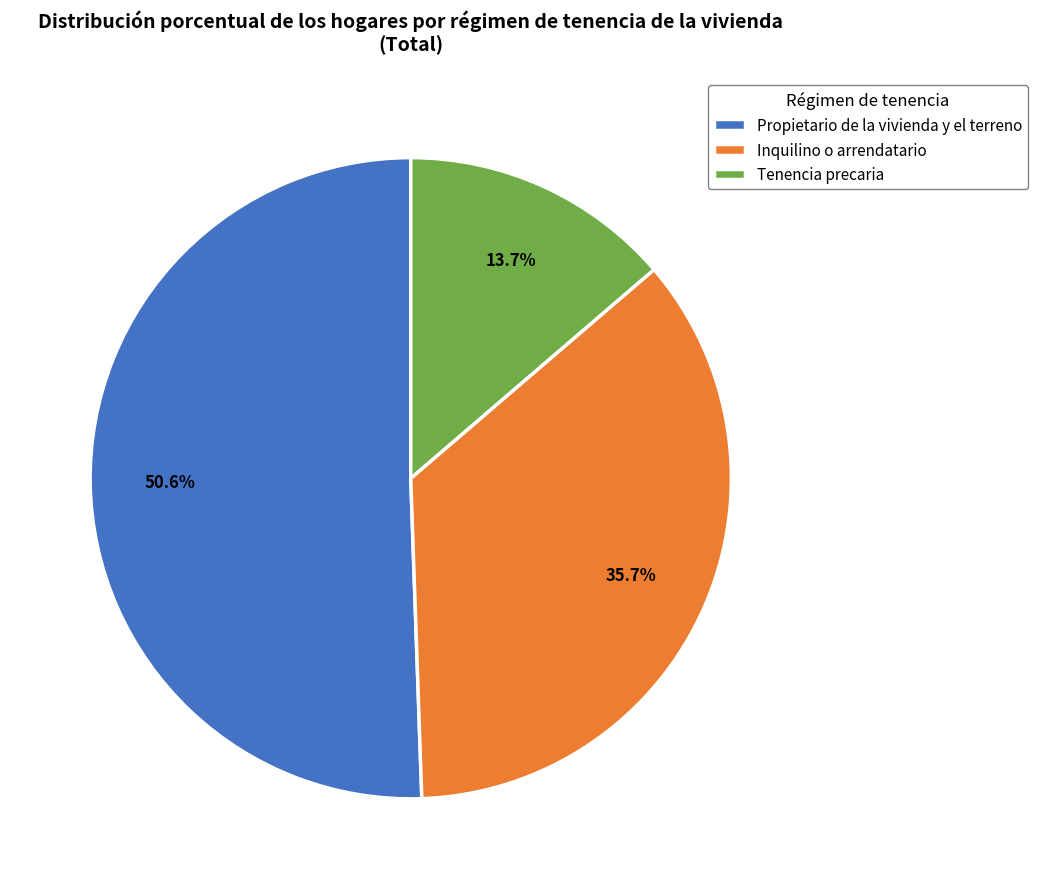

Count the number of slices in the pie.

3